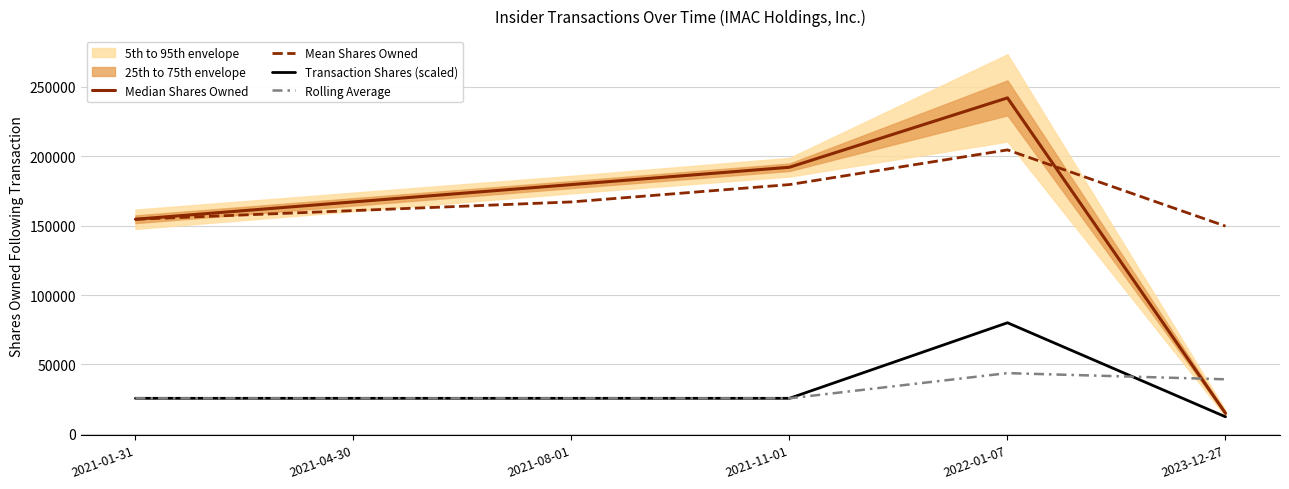

Reading left to right, list all the values displayed in this chart.

Median Shares Owned: 2021-01-31=154622.0	2021-04-30=167122.0	2021-08-01=179622.0	2021-11-01=192122.0	2022-01-07=242122.0	2023-12-27=14738.0
Mean Shares Owned: 2021-01-31=154622.0	2021-04-30=160872.0	2021-08-01=167122.0	2021-11-01=179622.0	2022-01-07=204622.0	2023-12-27=149660.7
Transaction Shares (scaled): 2021-01-31=25528.1	2021-04-30=25528.1	2021-08-01=25528.1	2021-11-01=25528.1	2022-01-07=80005.6	2023-12-27=12211.0
Rolling Average: 2021-01-31=25528.1	2021-04-30=25528.1	2021-08-01=25528.1	2021-11-01=25528.1	2022-01-07=43687.3	2023-12-27=39248.2